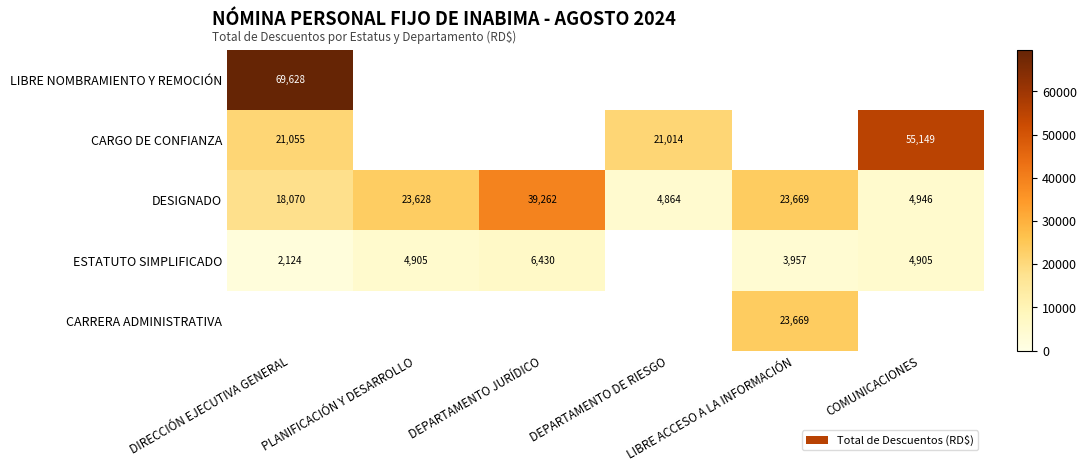

What is the sum of all DESIGNADO values?

114439